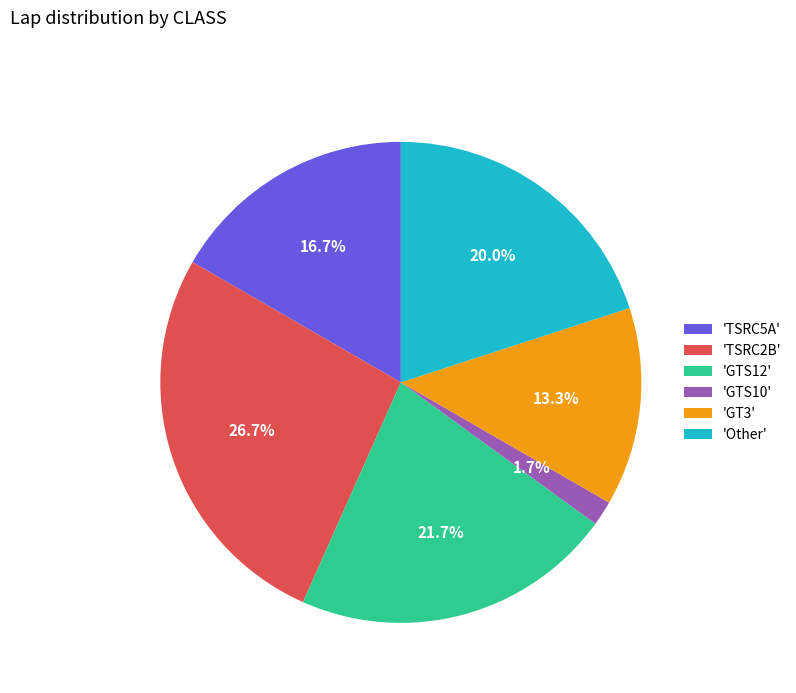

Count the number of slices in the pie.

6